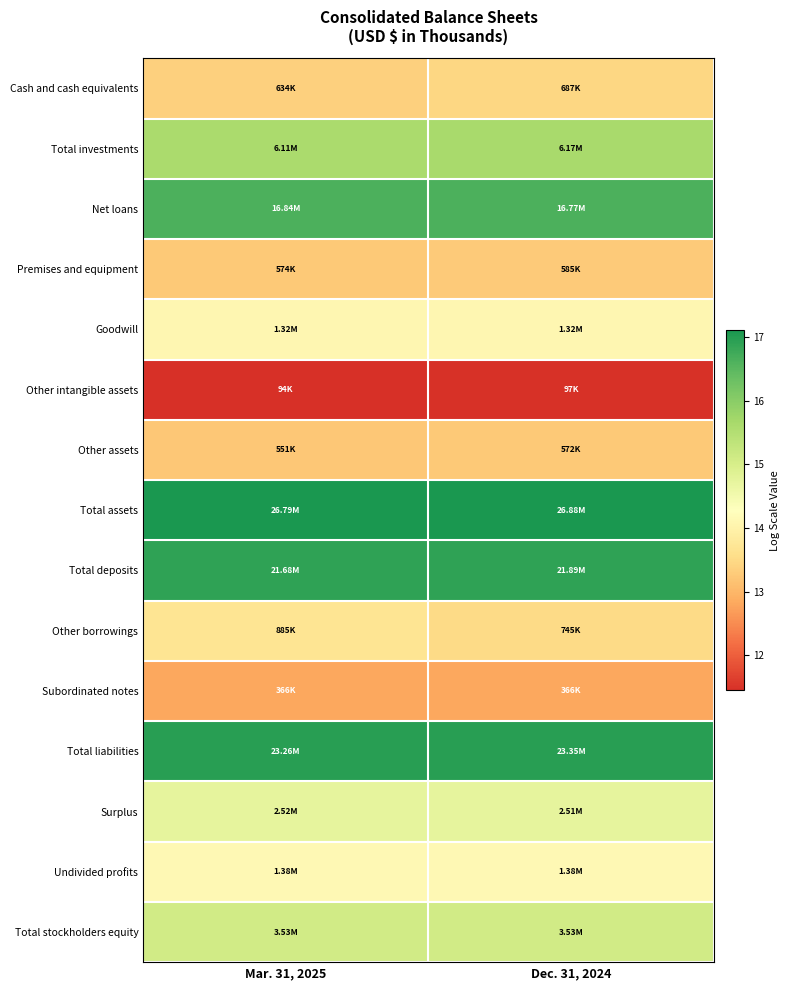

What is the maximum value shown in the chart?

17.1